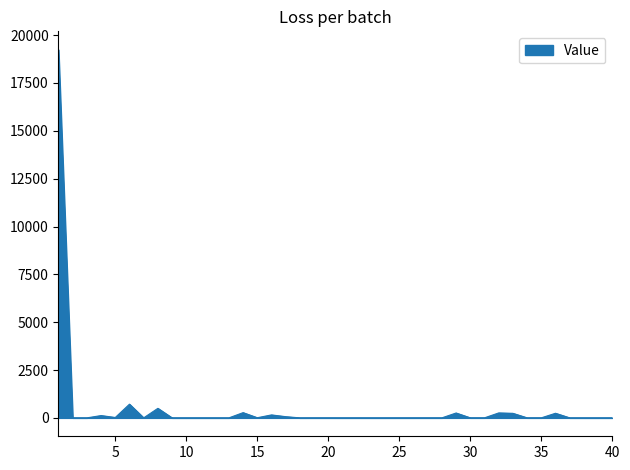

True or false: there are more than 1 points higher than both neighbors.

True